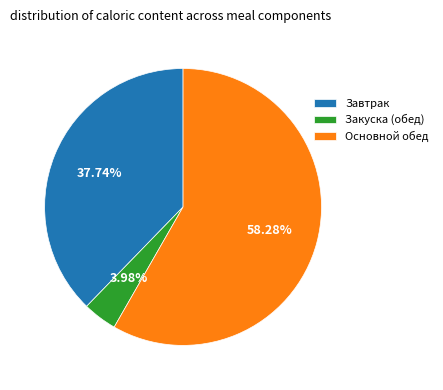

Do Закуска (обед) and Завтрак together represent more than half of the pie?

No